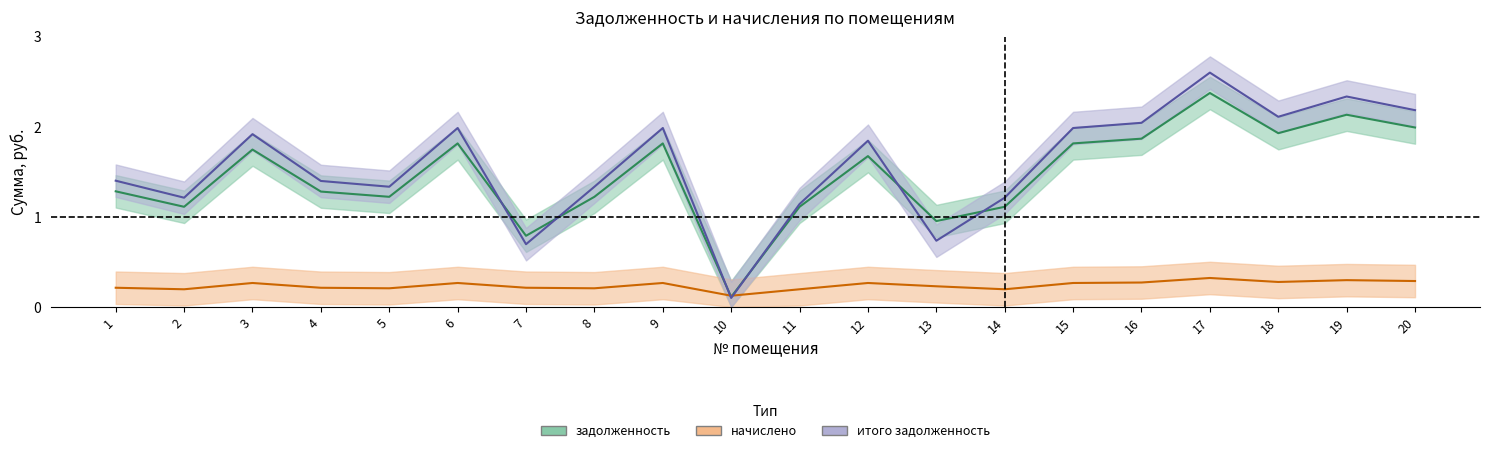

Which has a higher value, 19 or 17?

17